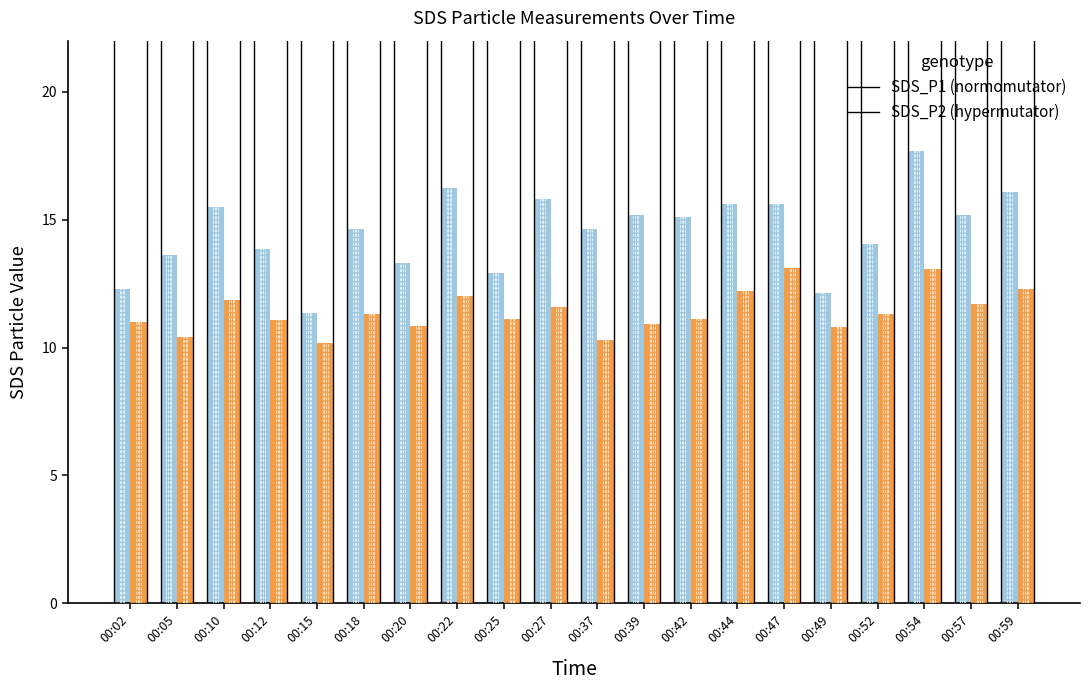

Which label corresponds to the largest value in the chart?

00:54